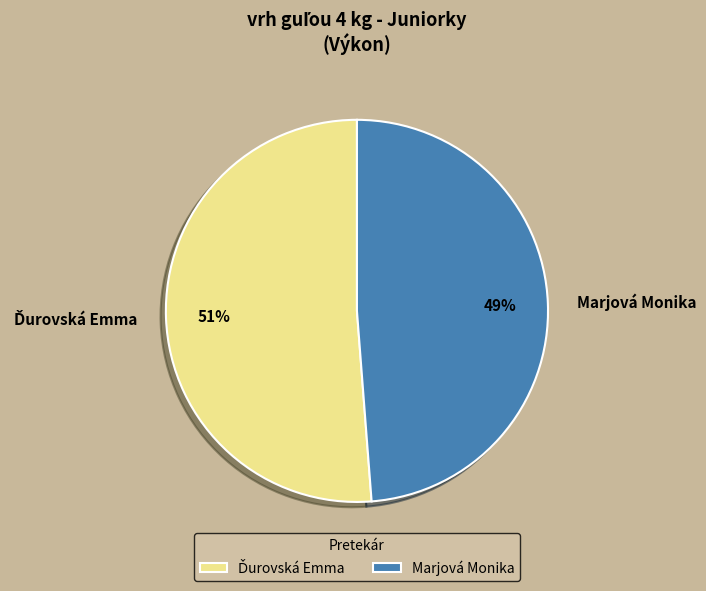

Is it true that Marjová Monika is 63% of the pie?

False